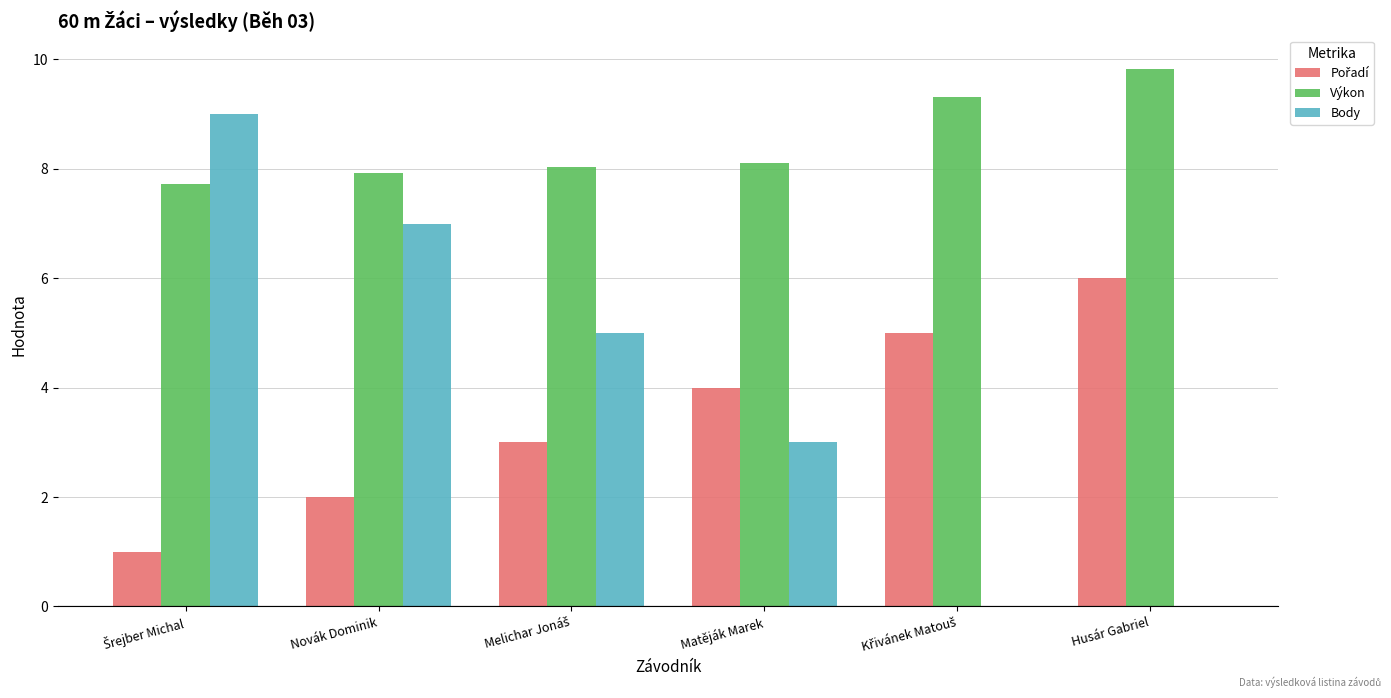

Is it true that Body equals 7.0 at Novák Dominik?

True